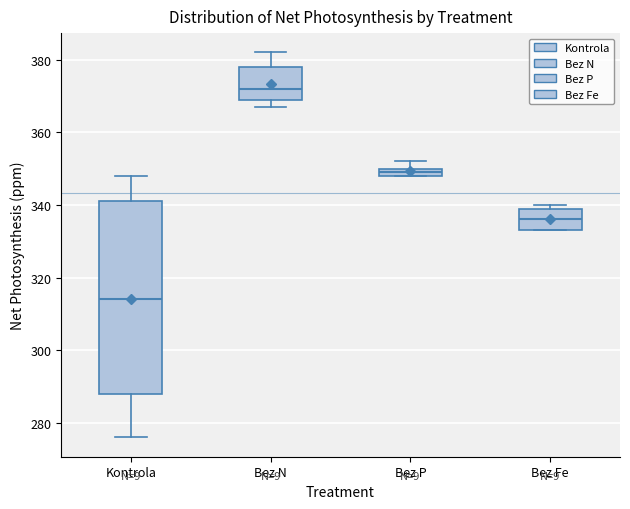

Which box has the lowest median line?

Kontrola